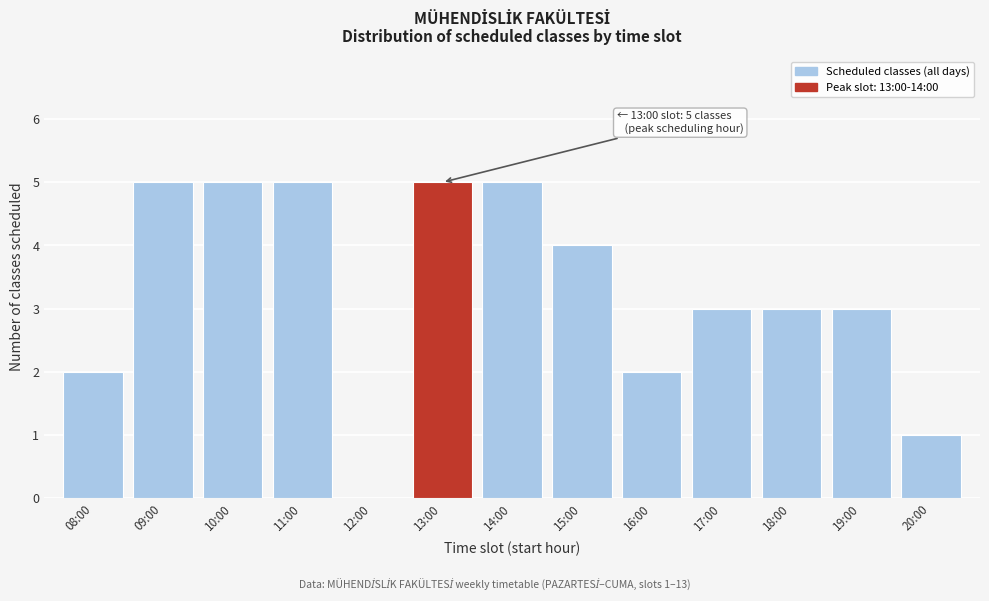

Reading right to left, what are all the values shown in this chart?

20:00=1	19:00=3	18:00=3	17:00=3	16:00=2	15:00=4	14:00=5	13:00=5	12:00=0	11:00=5	10:00=5	09:00=5	08:00=2